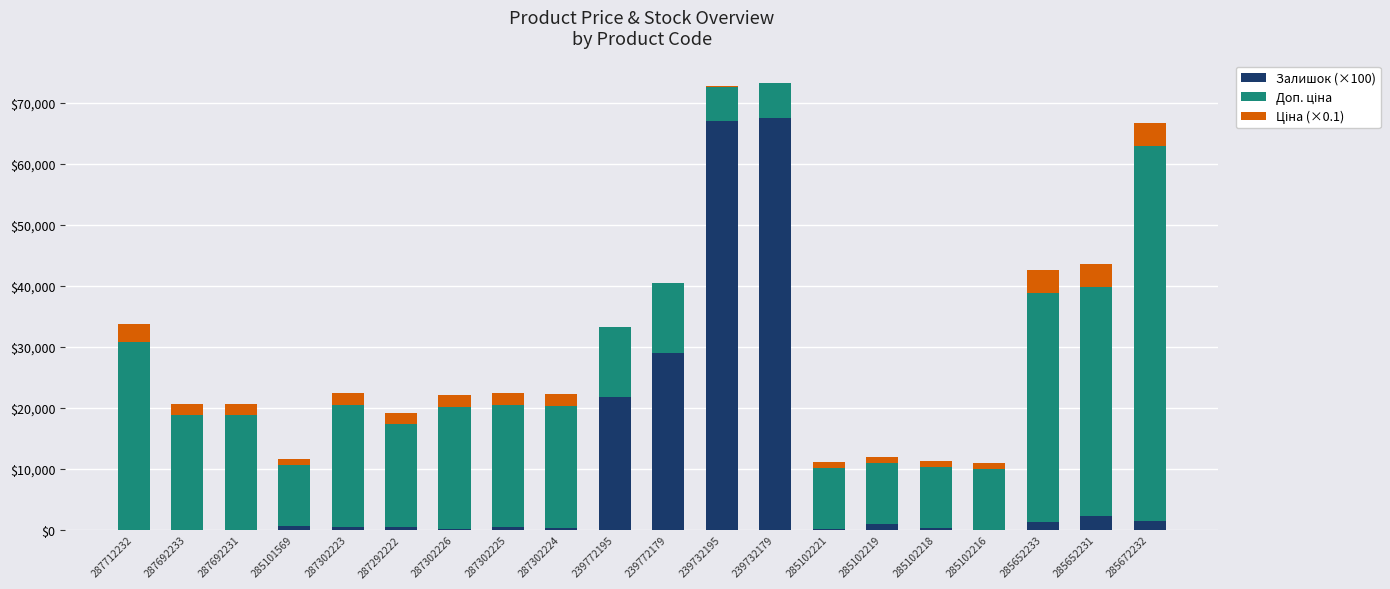

What is the total value across all series at 287712232?

33788.8